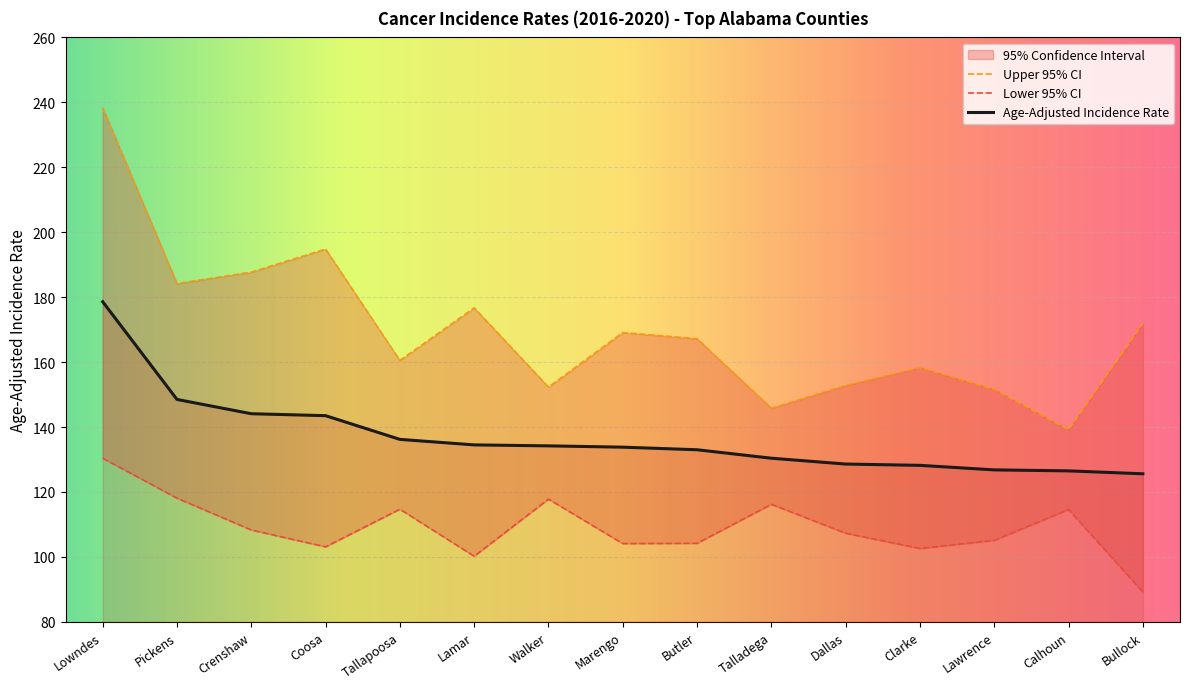

True or false: Upper 95% CI and Lower 95% CI cross at least once.

False